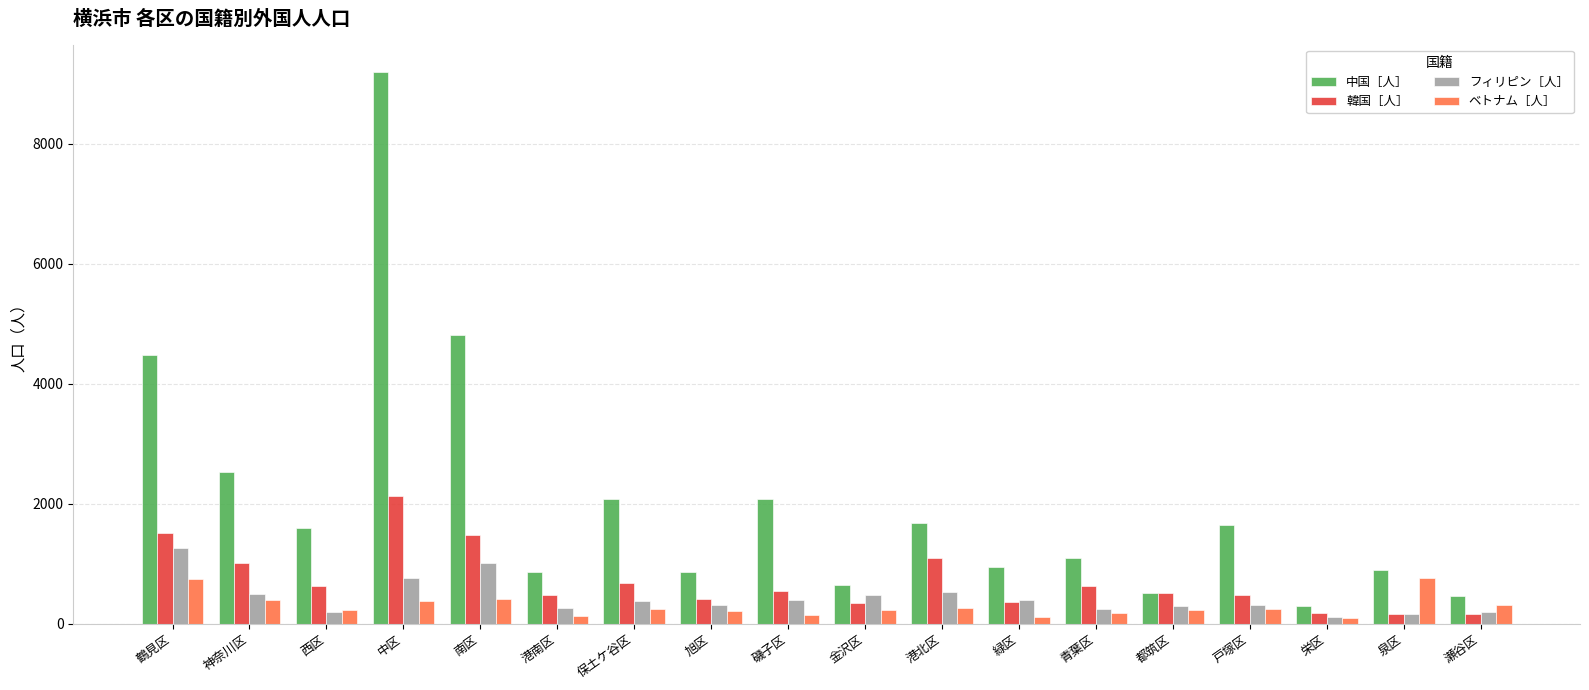

What is the minimum value for ベトナム［人］?

104